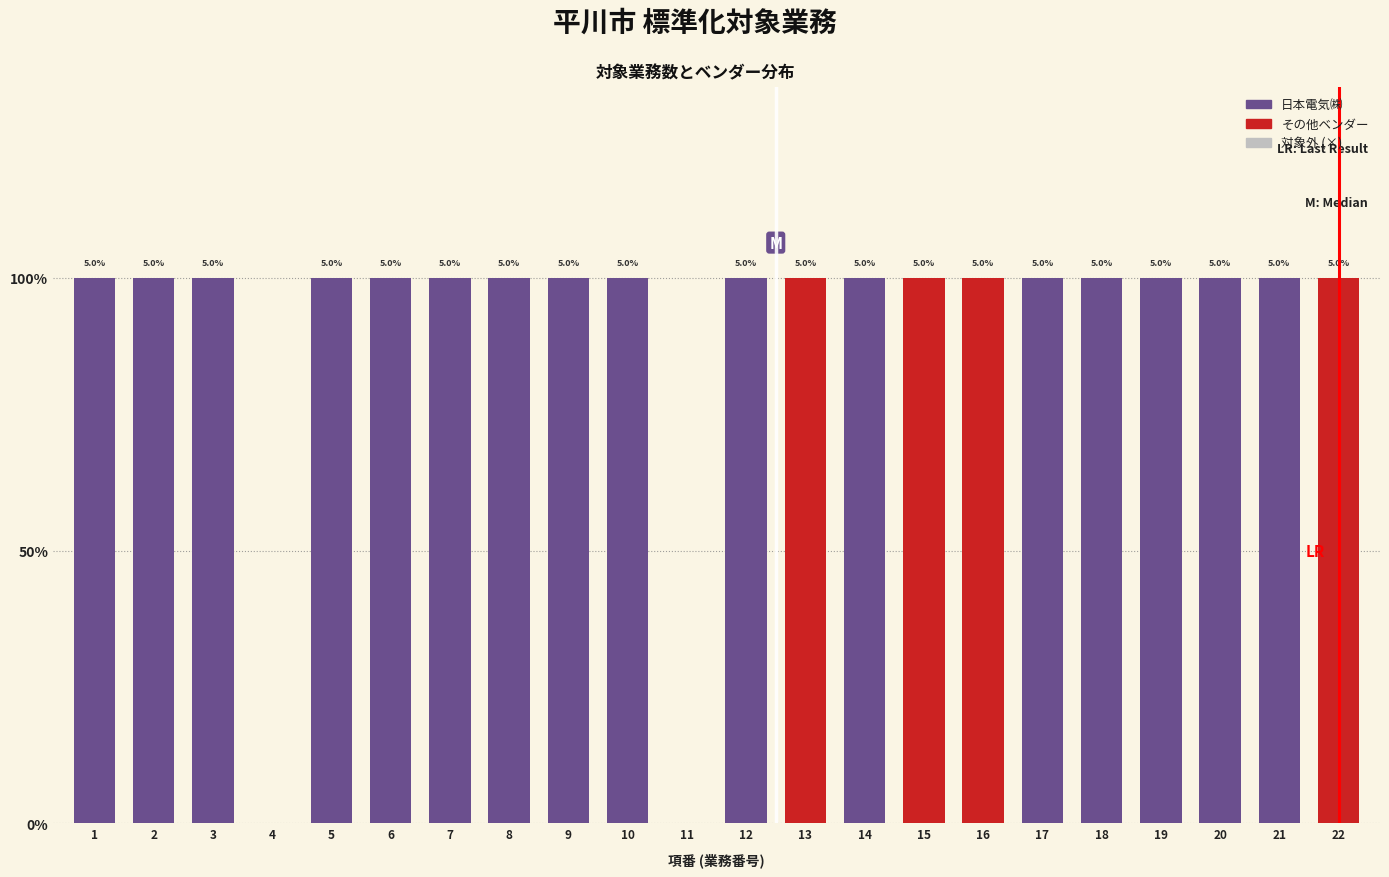

Are the bars horizontal?

No